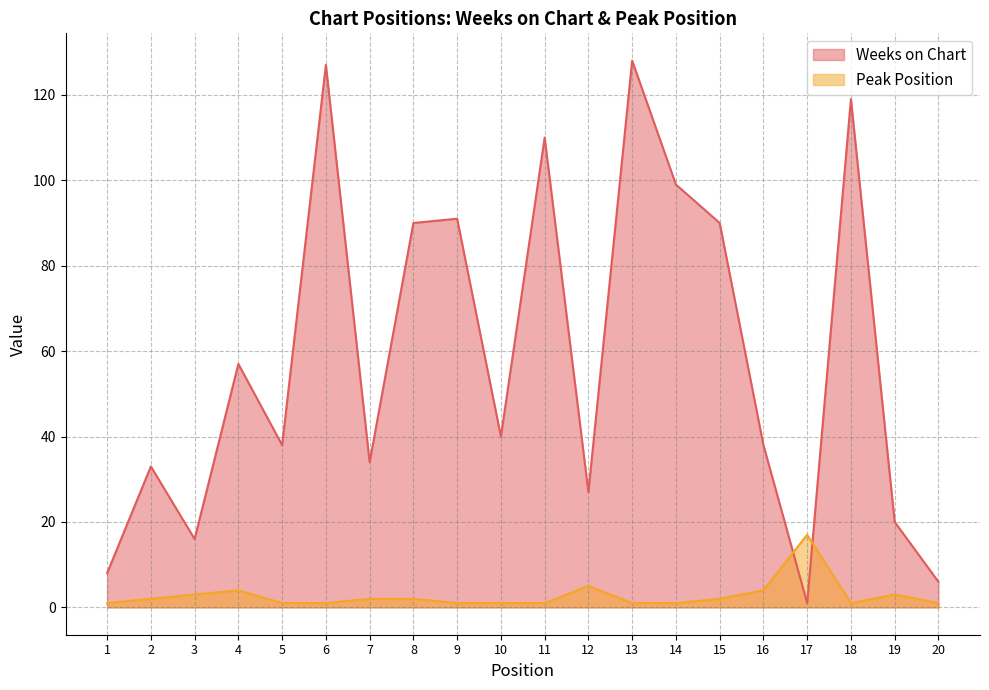

The value of Weeks on Chart at 2 is 33. True or false?

True